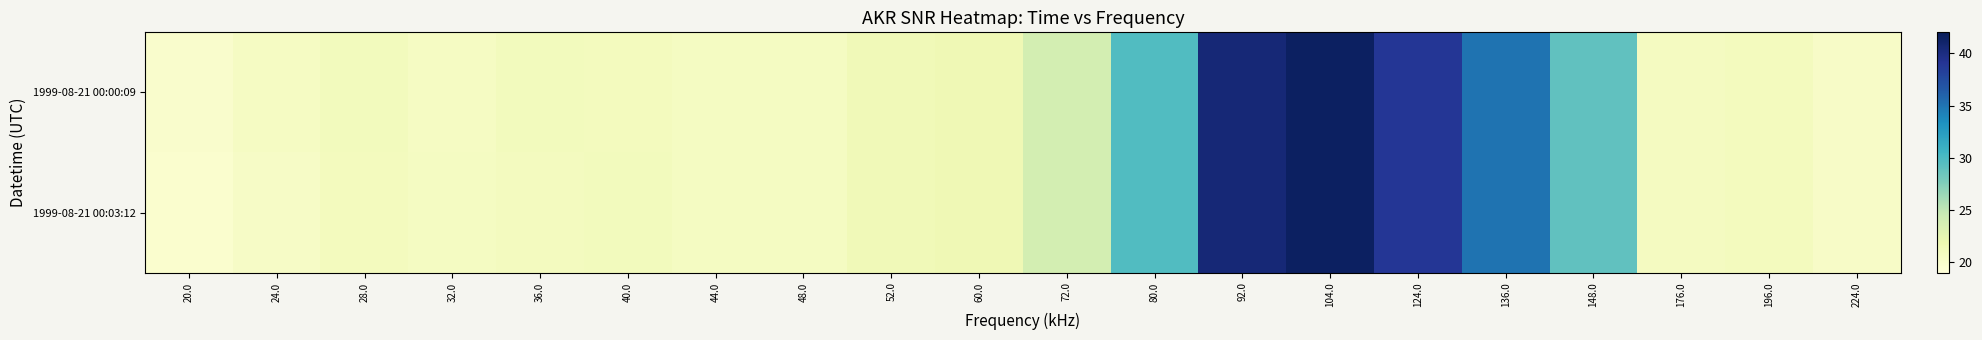

Between 136.0 and 36.0, which is larger?

136.0